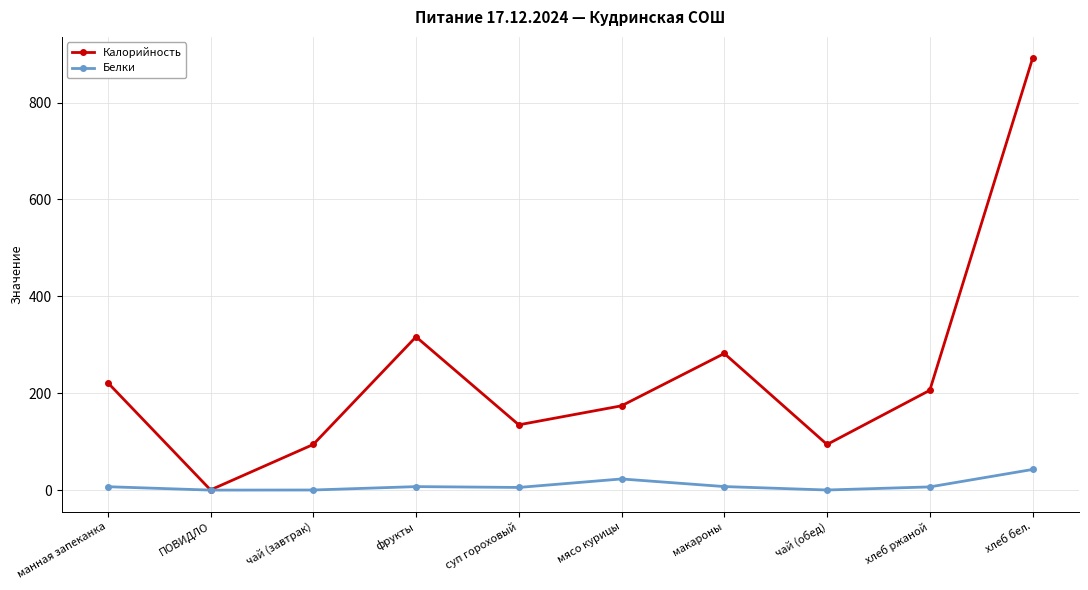

Where is the first local minimum for Калорийность?

ПОВИДЛО